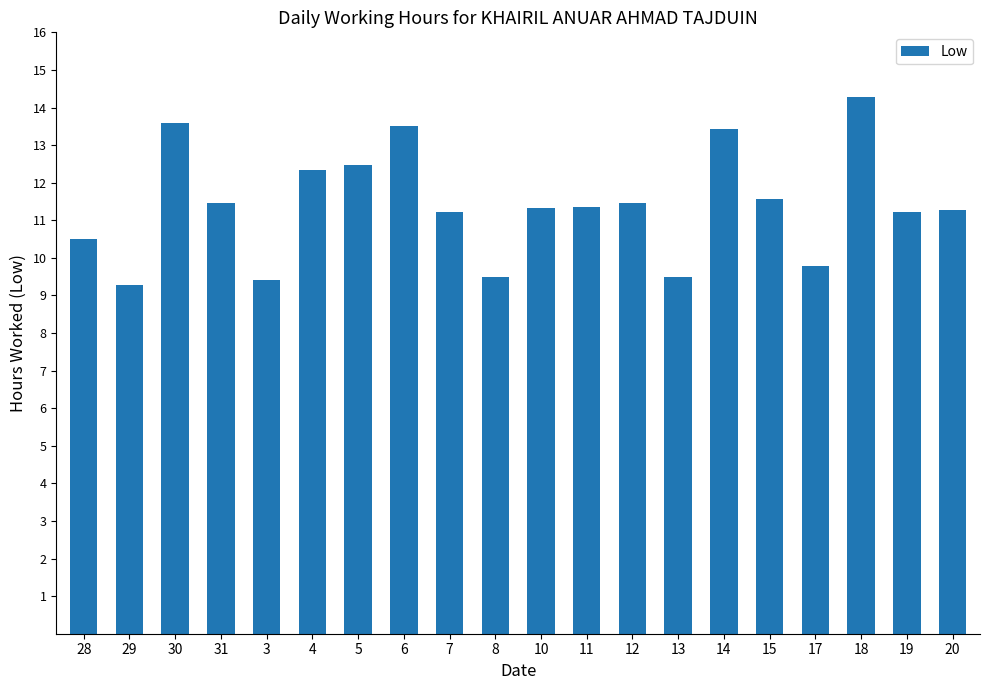

The value at 17 is 14.0. True or false?

False